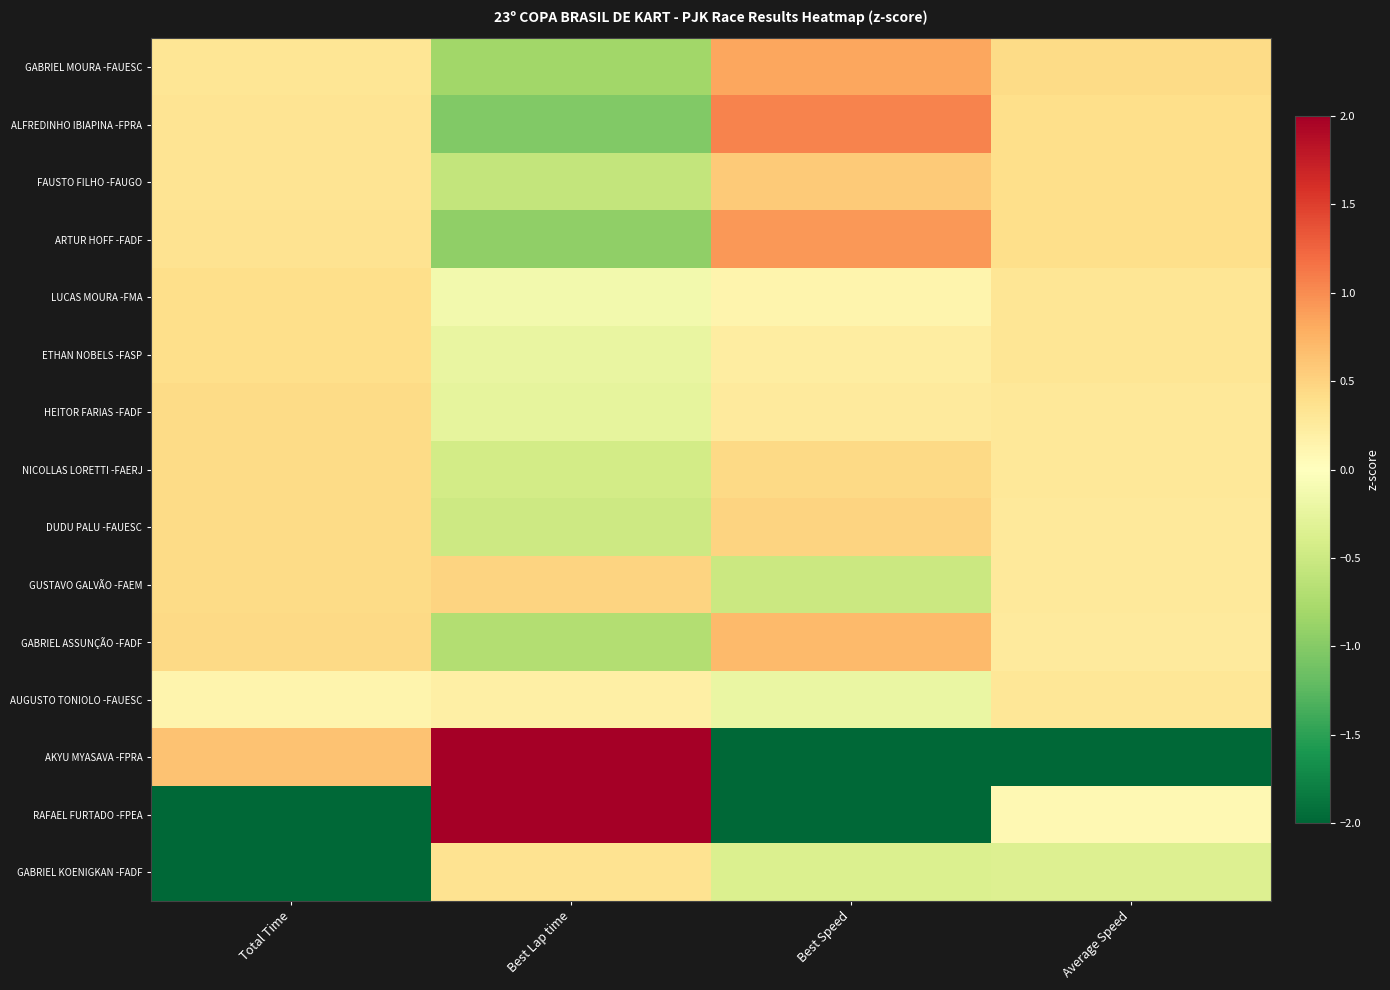

What is the smallest value displayed?

-3.7